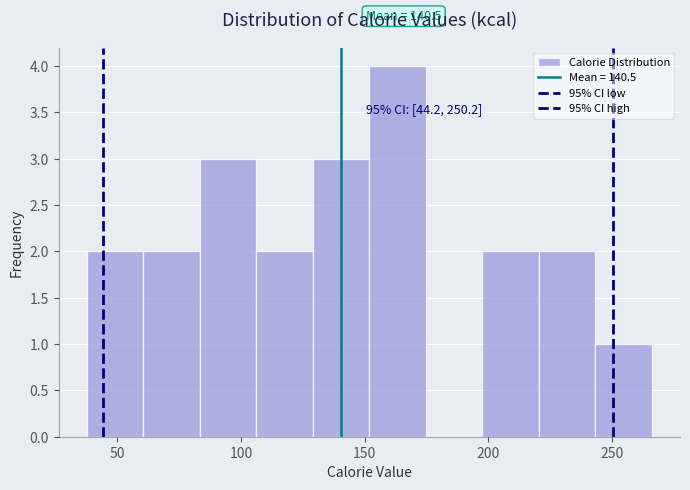

Over which range of the x-axis is the bar tallest?

150 to 175